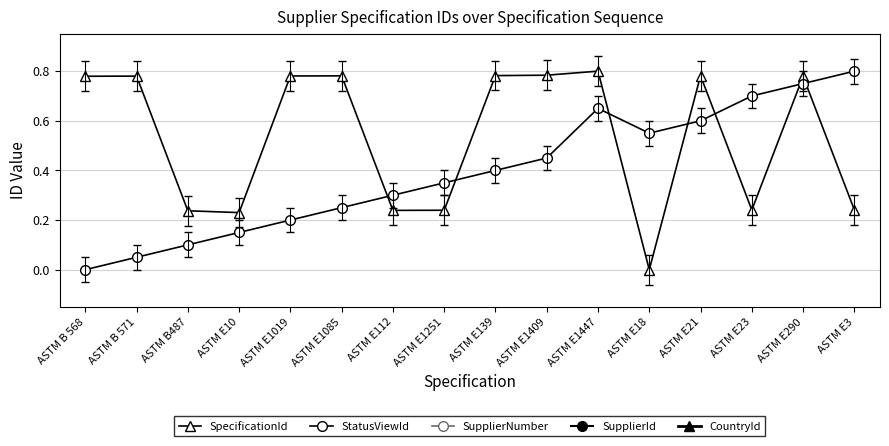

What position from the right is ASTM E21?

4